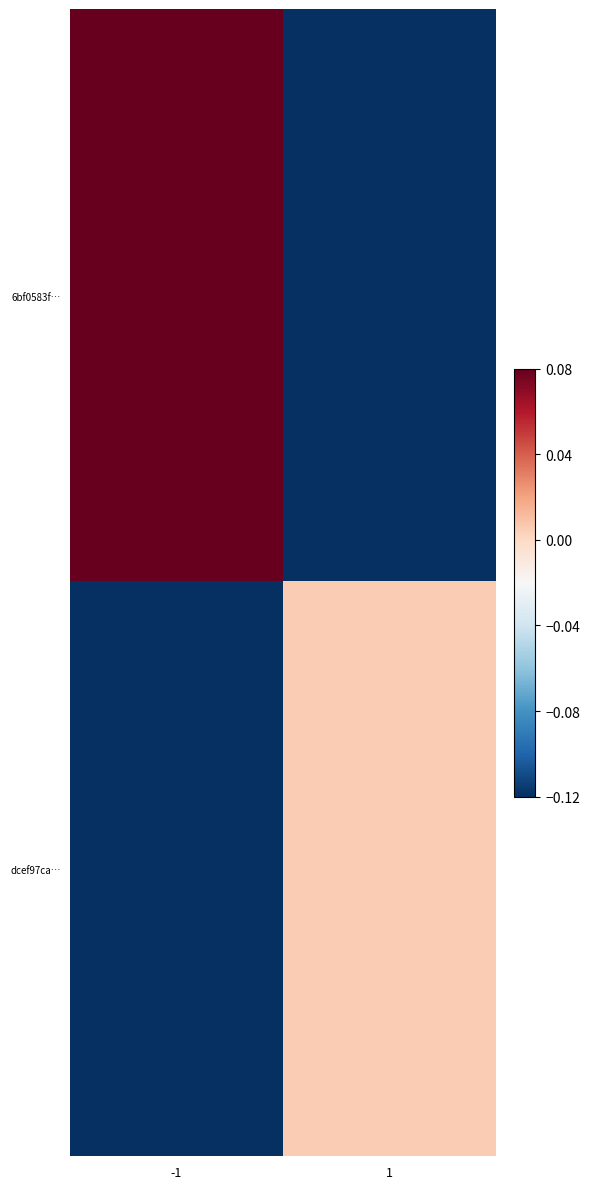

Which series has the largest total across all categories?

6bf0583f…